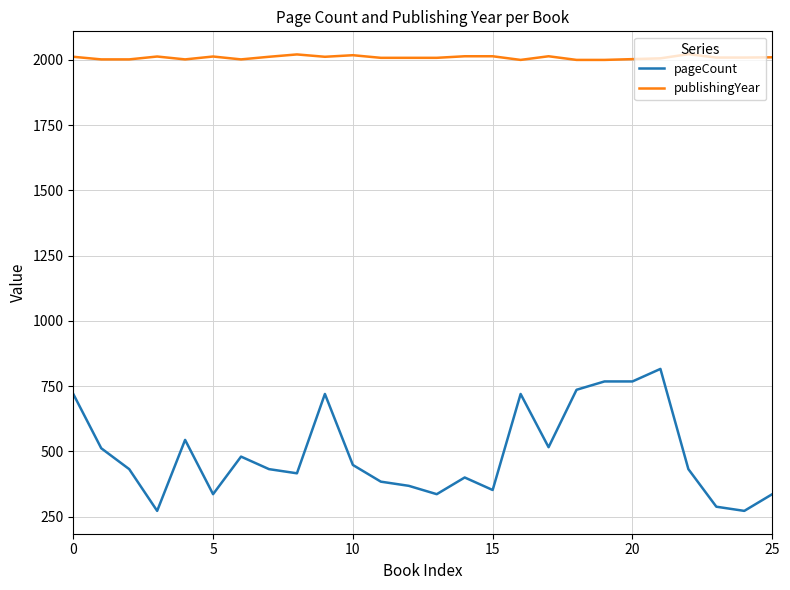

Rank the series by their maximum value, from lowest to highest.

pageCount, publishingYear